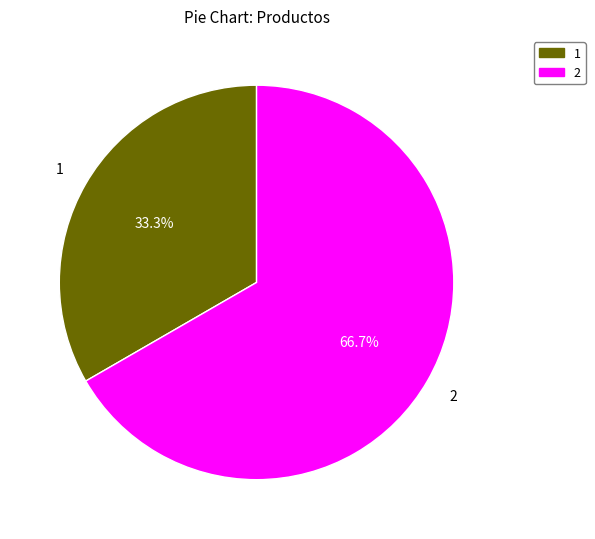

Rank the categories by value from highest to lowest.

2, 1